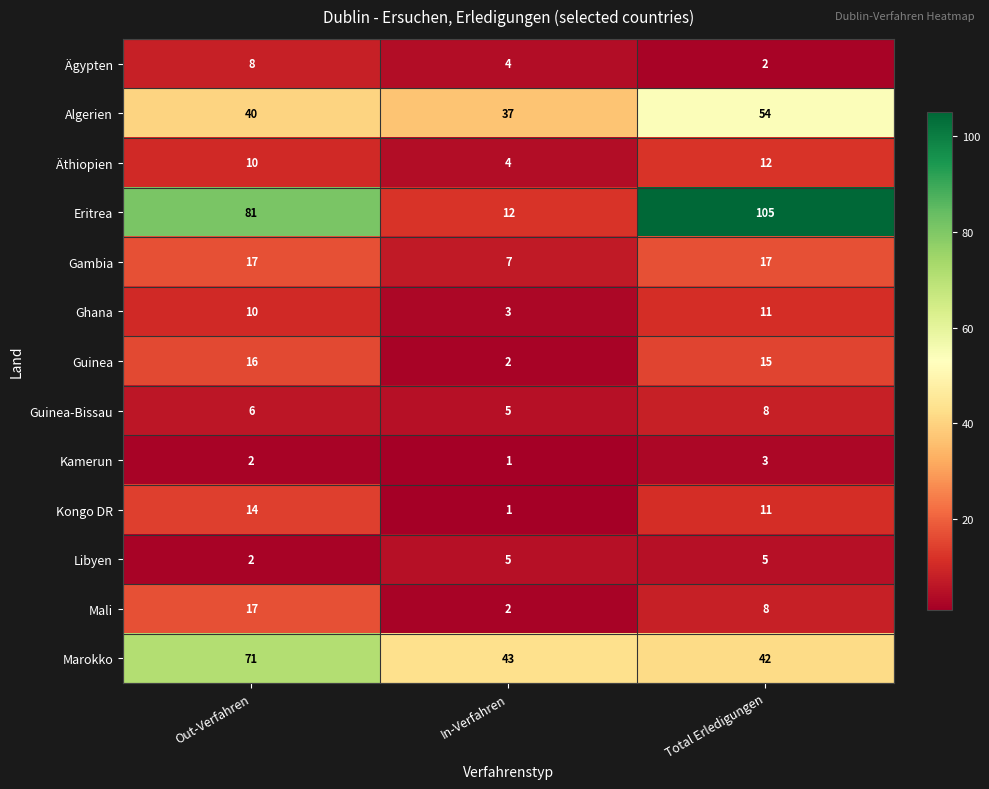

True or false: Algerien has a value of 88 at Total Erledigungen.

False